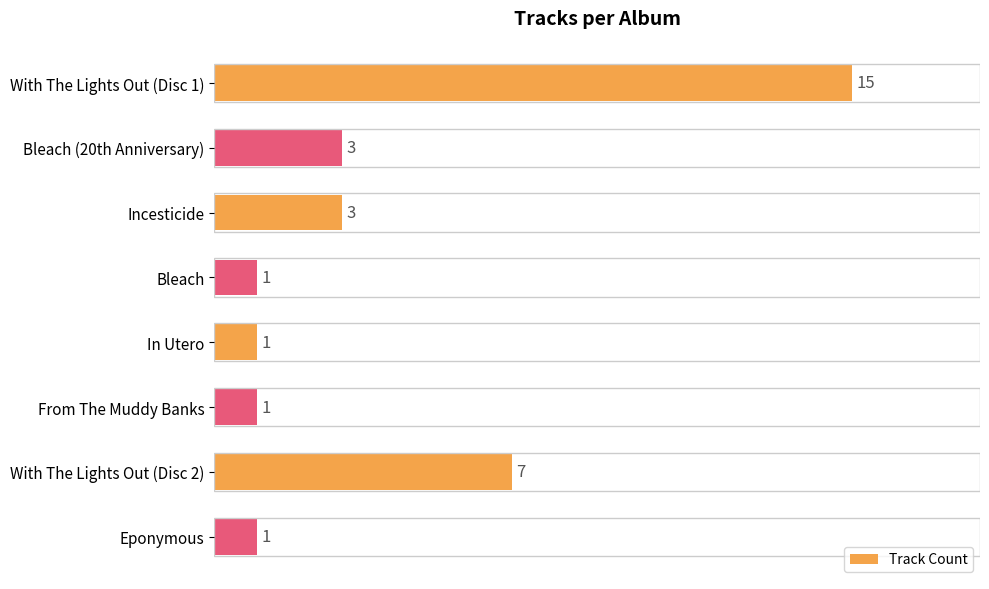

What is the sum of the values at With The Lights Out (Disc 2) and From The Muddy Banks?

8